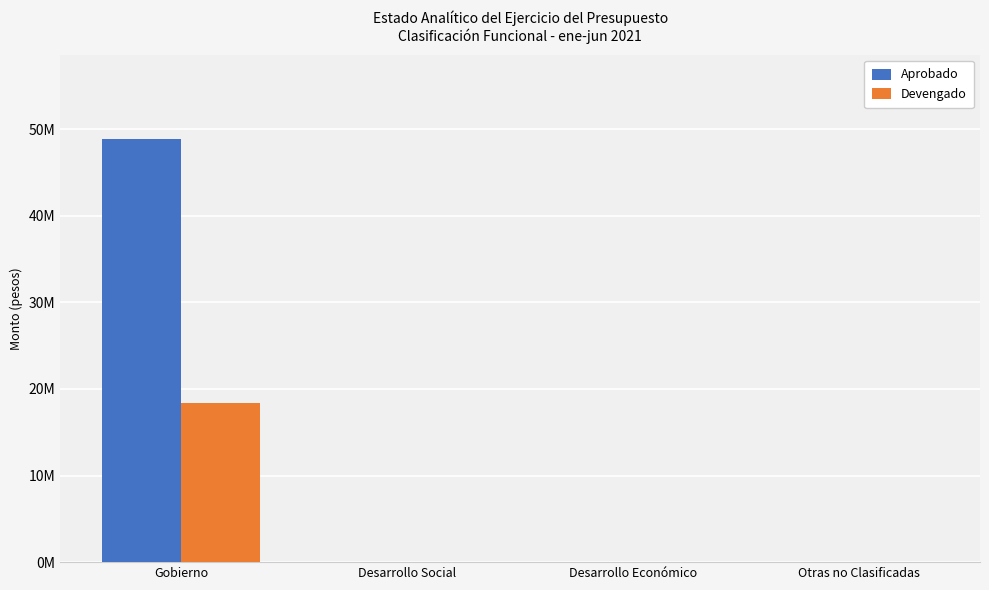

Is it true that Aprobado equals 32722285.5 at Gobierno?

False